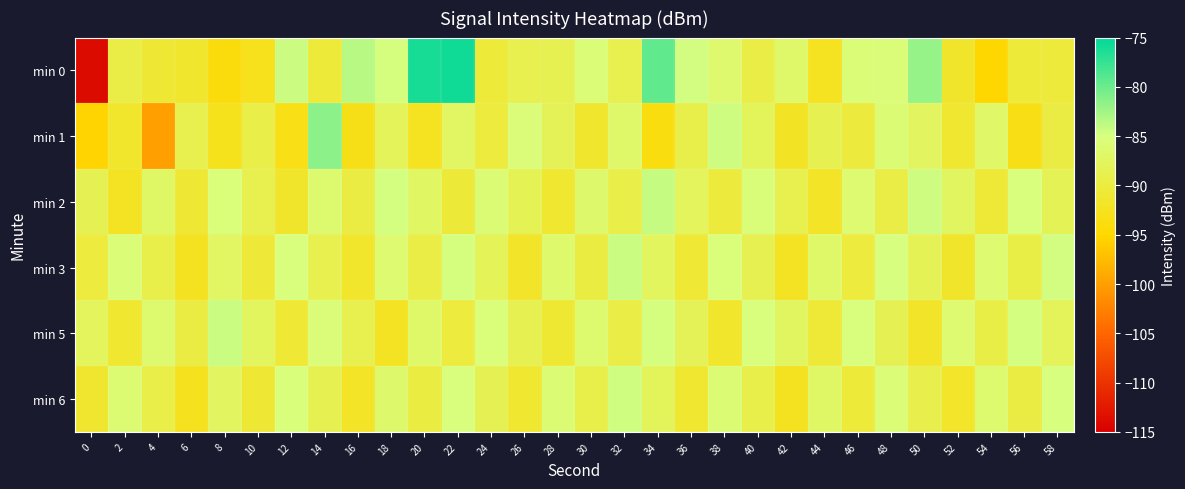

What is the greatest value displayed?

-75.8